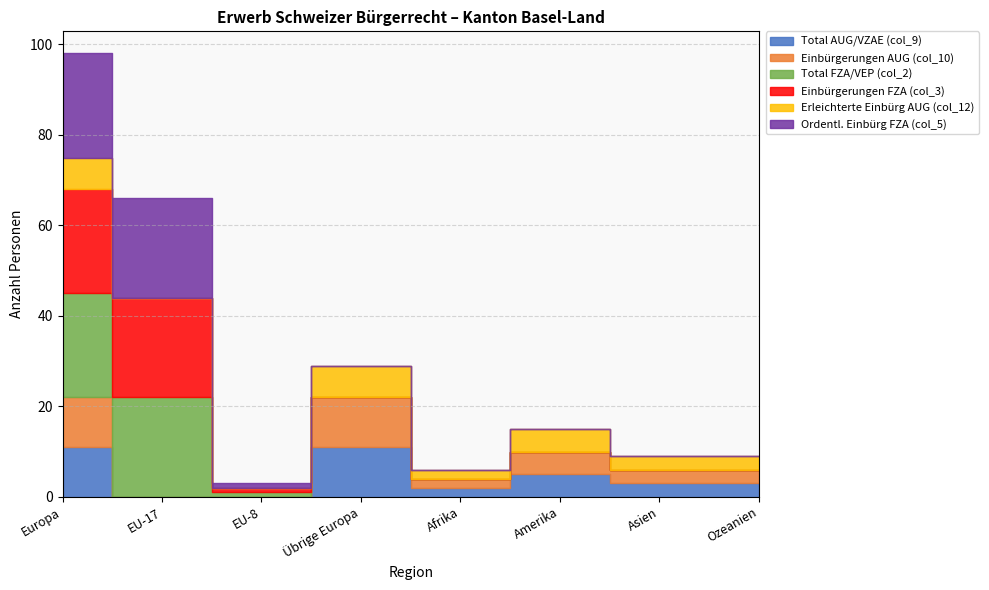

Which category has the lowest value in the Total AUG/VZAE (col_9) series?

EU-17